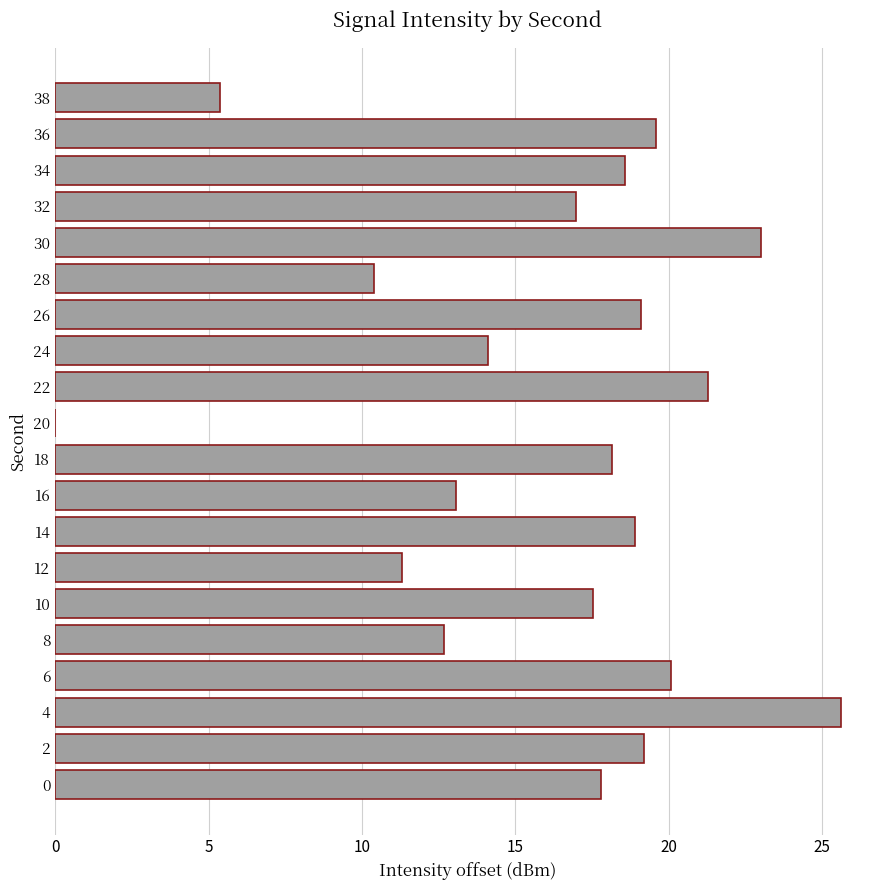

Are the bars horizontal?

Yes